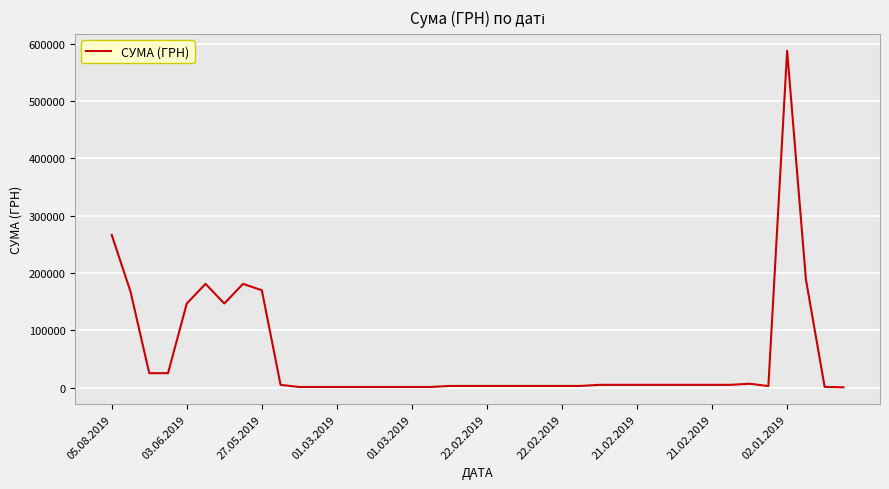

What is the maximum value shown in the chart?

587619.4